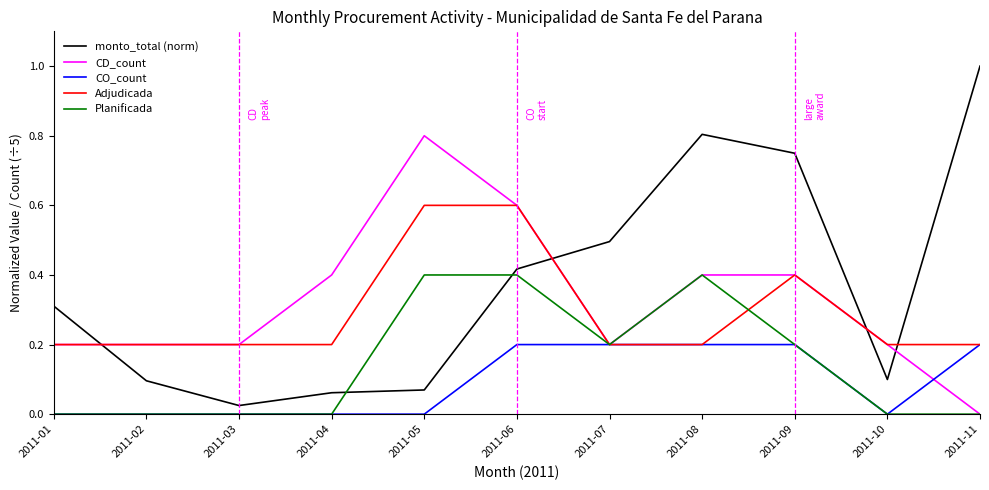

Which series changed the most between 2011-05 and 2011-07?

CD_count